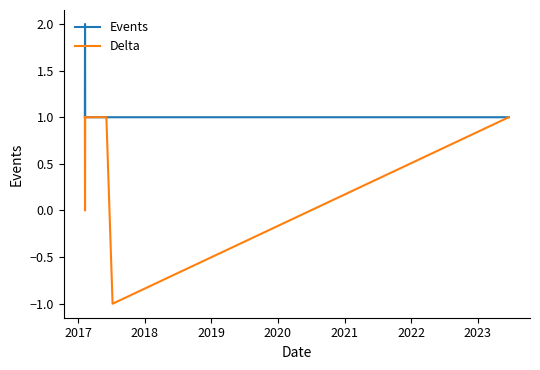

Rank the series by their maximum value, from lowest to highest.

Delta, Events